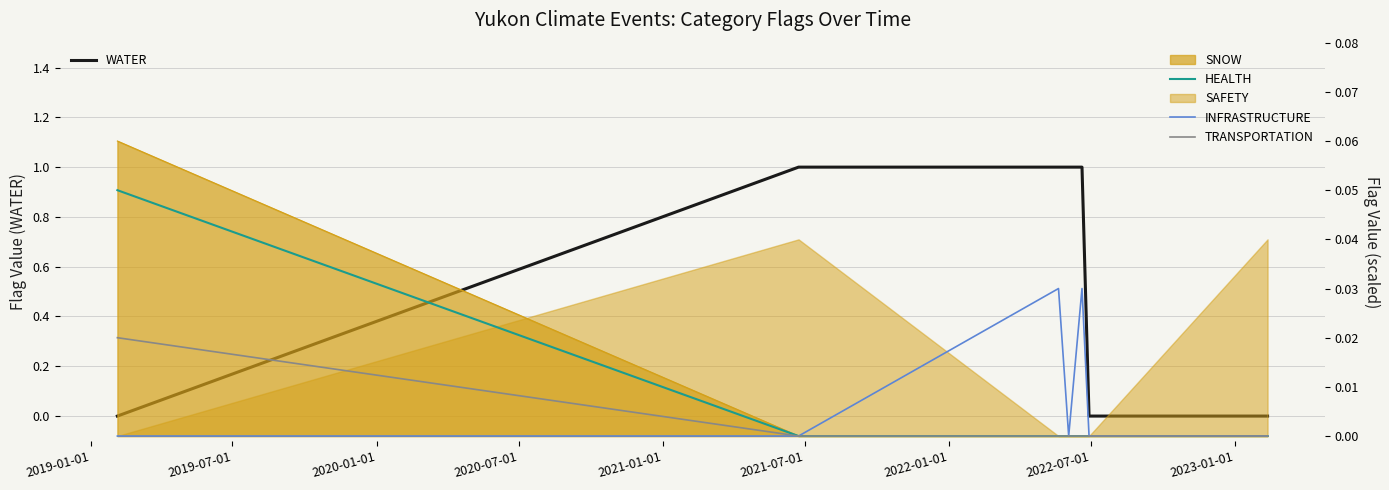

At how many categories does at least one series exceed 0?

5